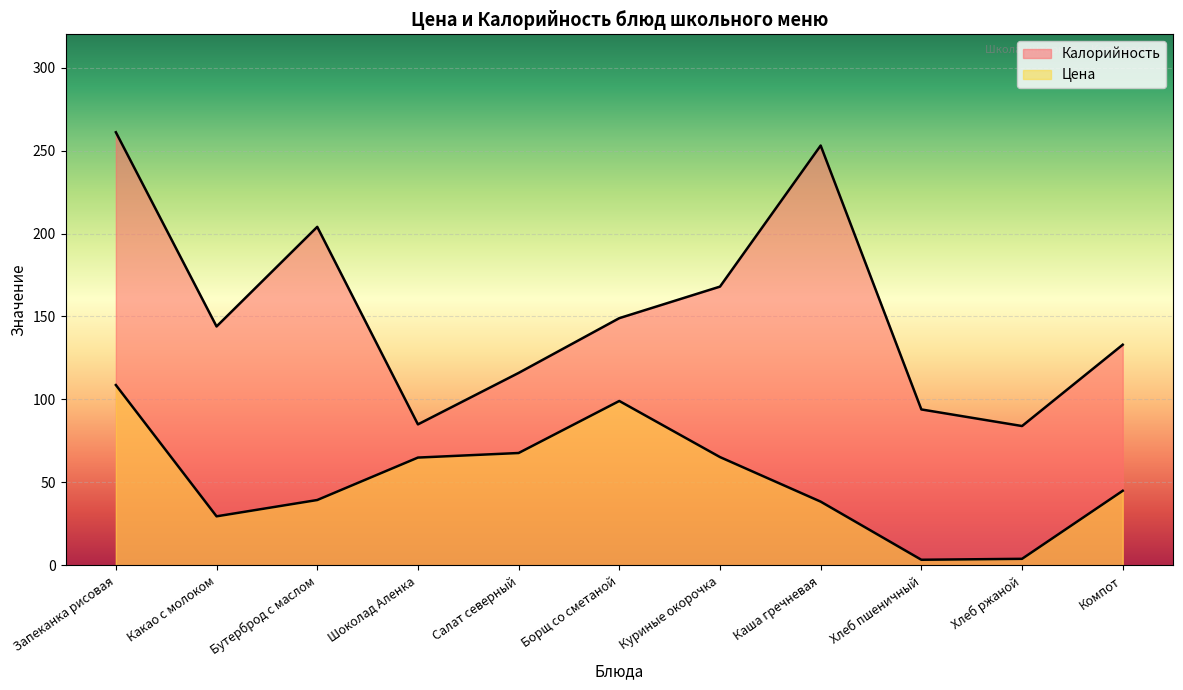

Which label corresponds to the largest value in the chart?

Запеканка рисовая